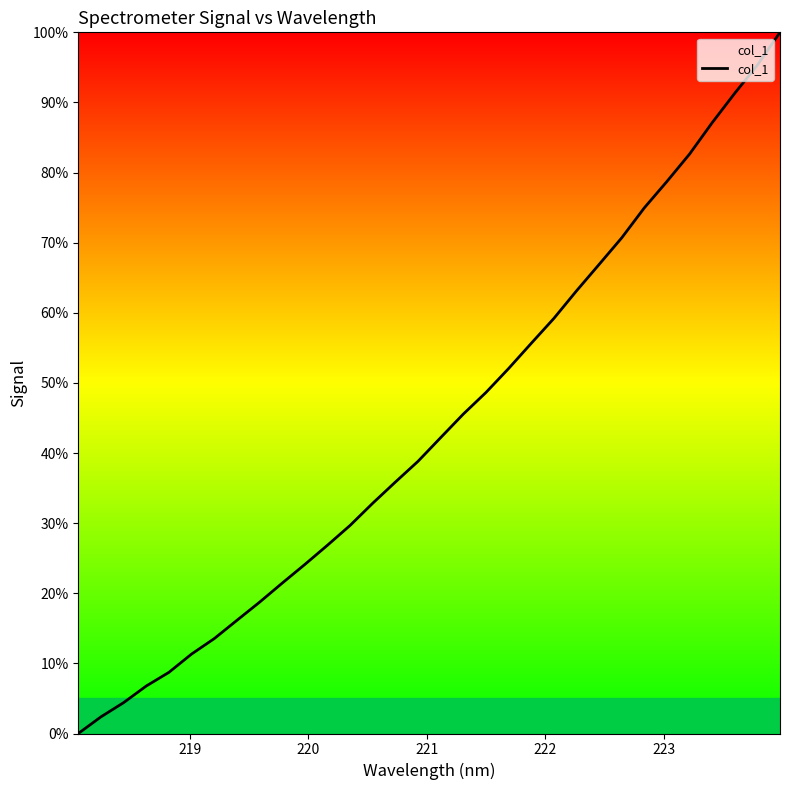

What is the difference between the maximum and minimum values?

100.0